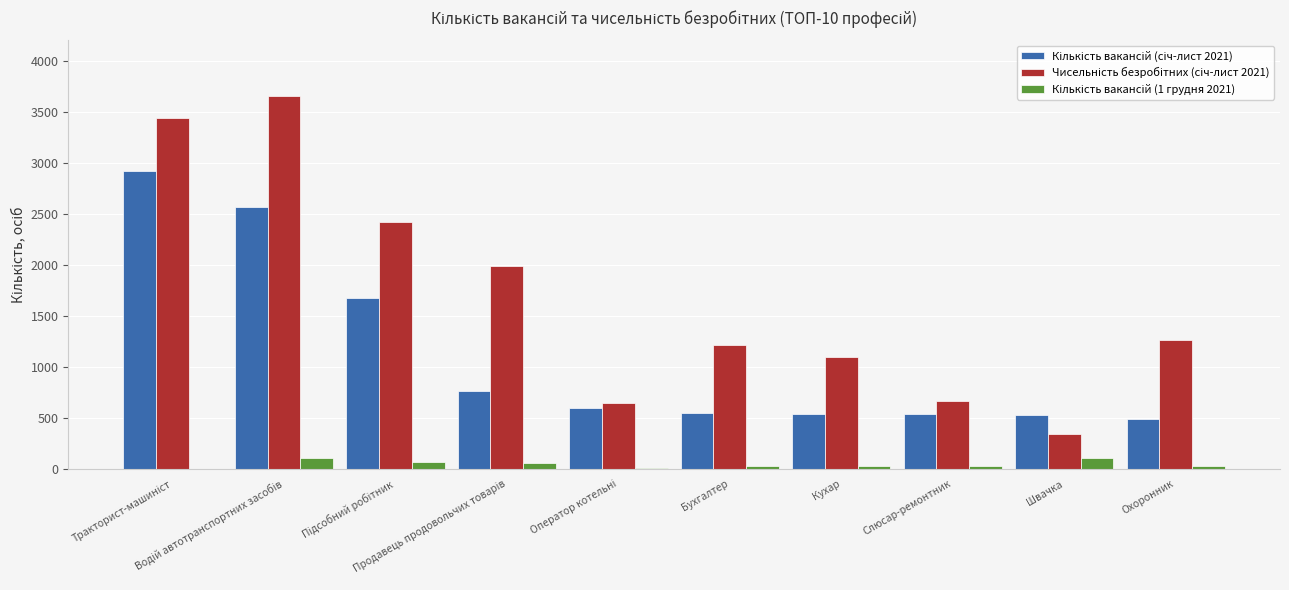

Reading left to right, transcribe all the data shown in this chart.

Кількість вакансій (січ-лист 2021): 2924	2564	1678	768	595	546	537	536	535	493
Чисельність безробітних (січ-лист 2021): 3437	3657	2425	1994	649	1216	1100	666	349	1267
Кількість вакансій (1 грудня 2021): 6	110	70	60	9	33	30	32	112	31